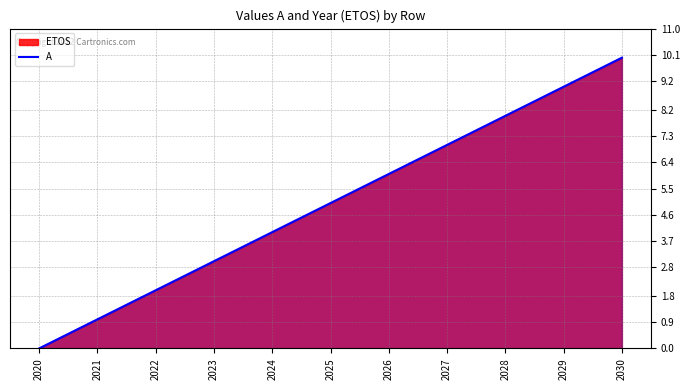

Which has a higher value, 2030 or 2027?

2030